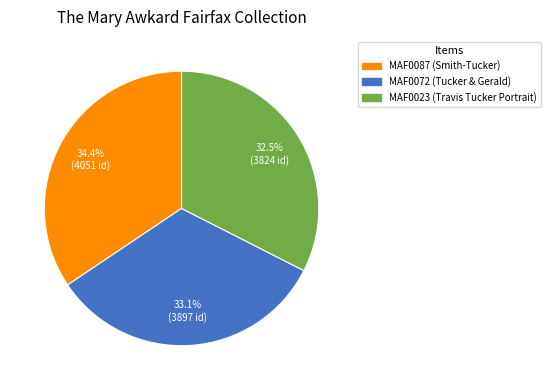

What is the smallest slice in the pie chart?

MAF0023 (Travis Tucker Portrait)